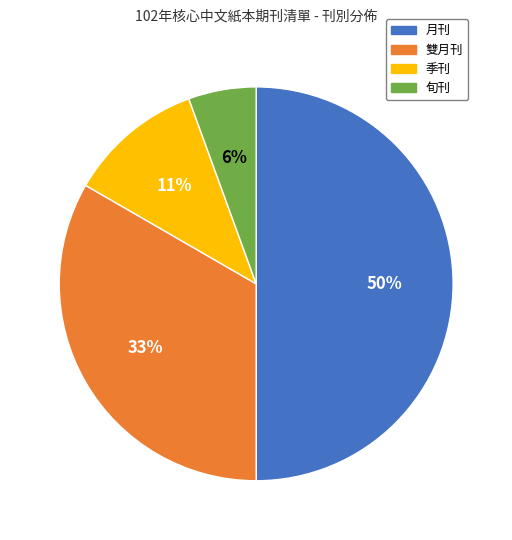

The 雙月刊 slice represents 6% of the pie. True or false?

False